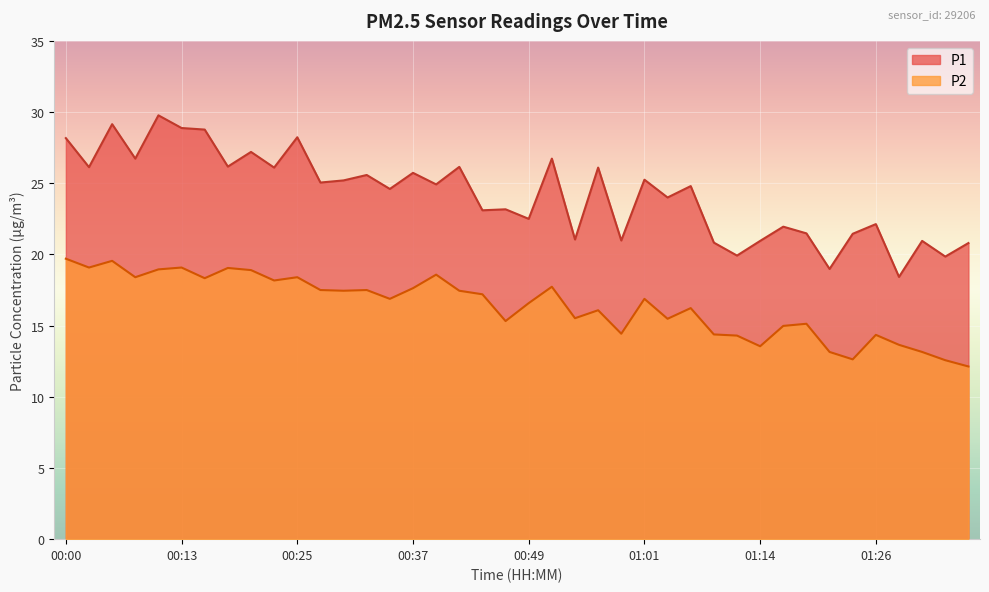

Rank the series by their average value, from highest to lowest.

P1, P2